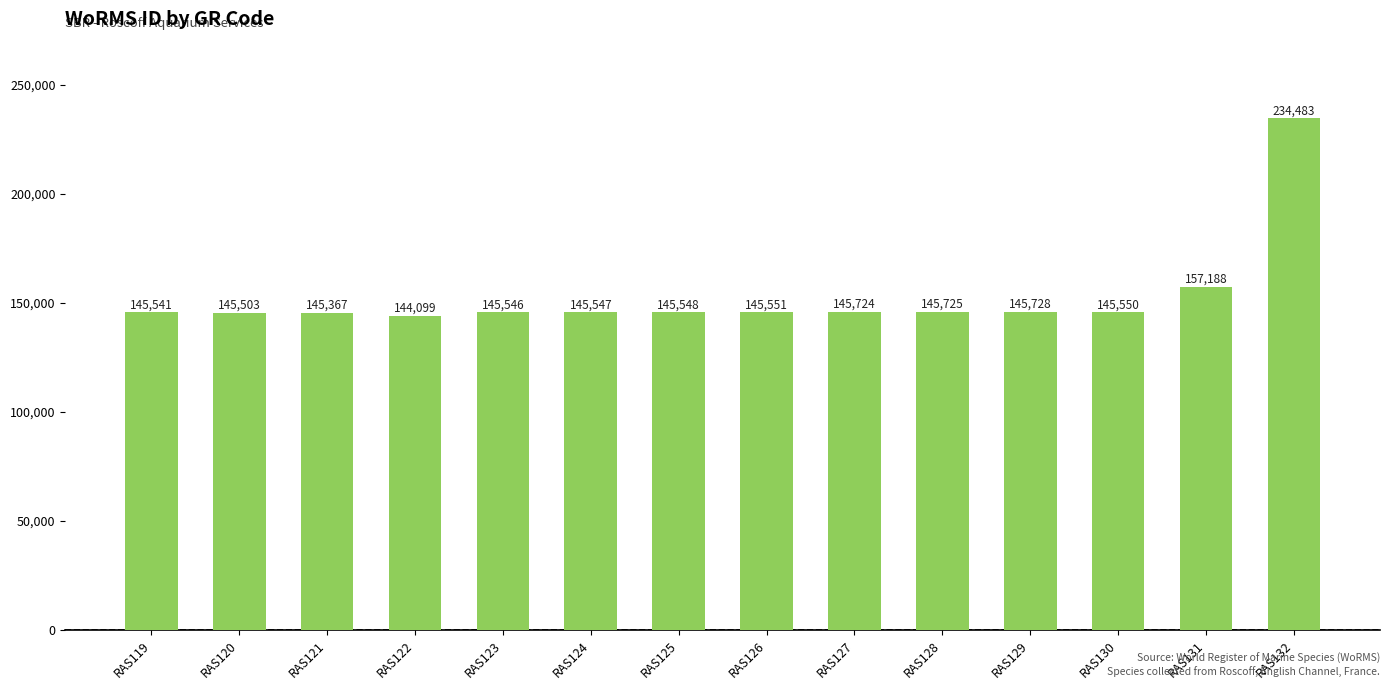

What is the greatest value displayed?

234483